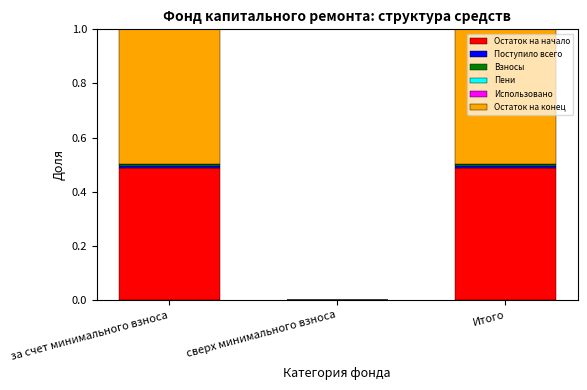

The value of Остаток на начало at Итого is 0.8. True or false?

False